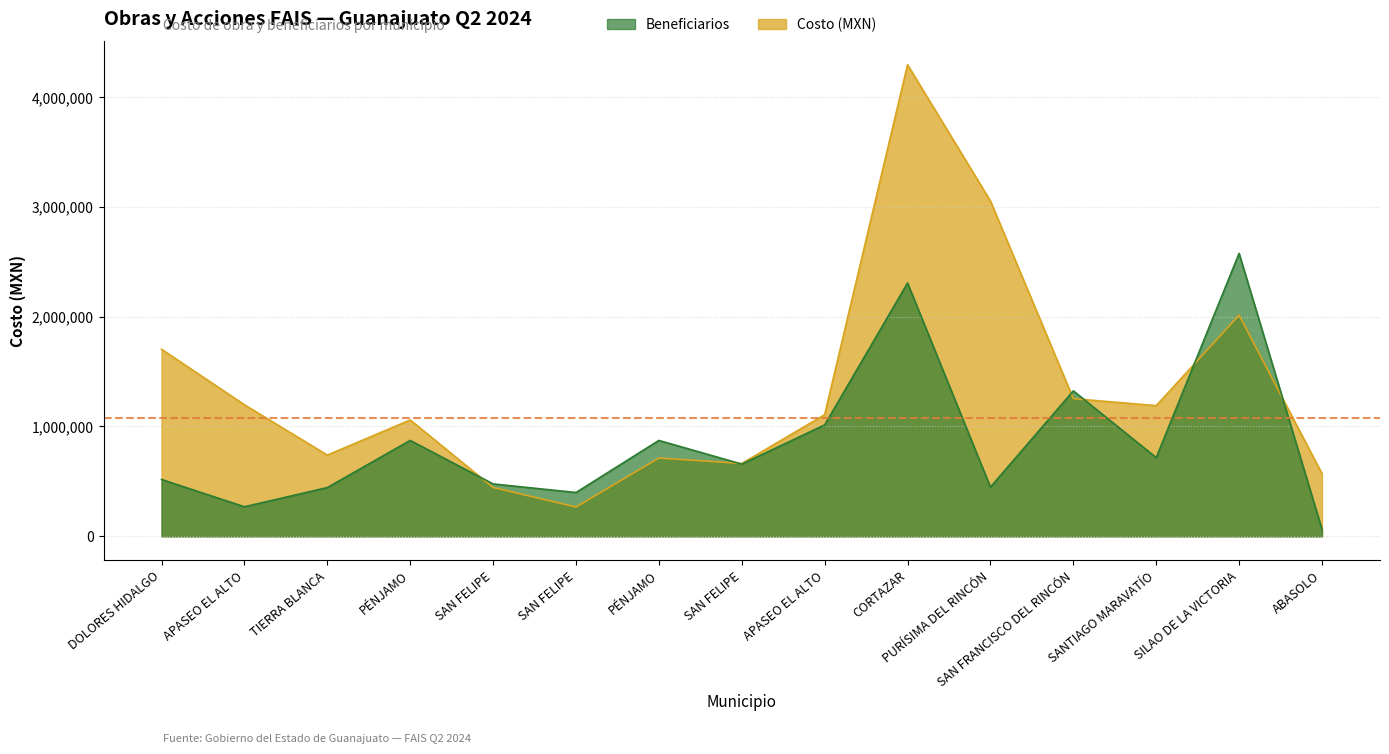

Between APASEO EL ALTO and ABASOLO, which series saw the biggest shift?

Beneficiarios